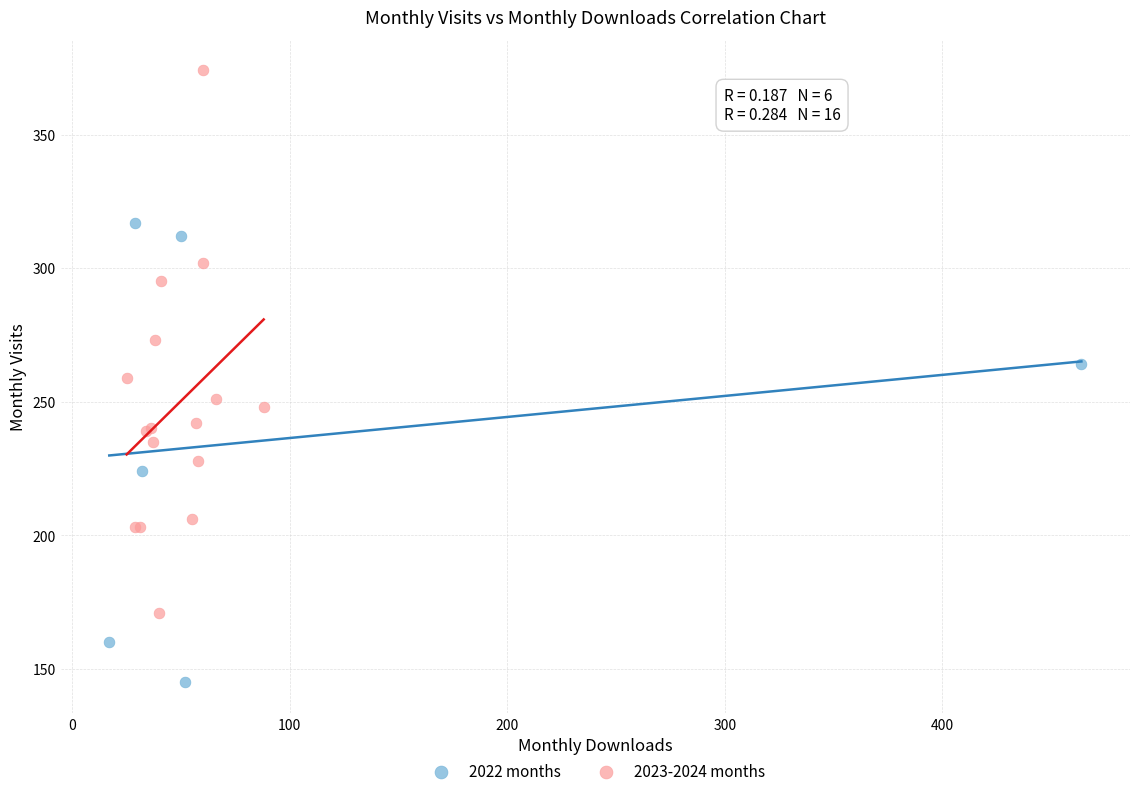

Which series contains the highest Y value?

2023-2024 months